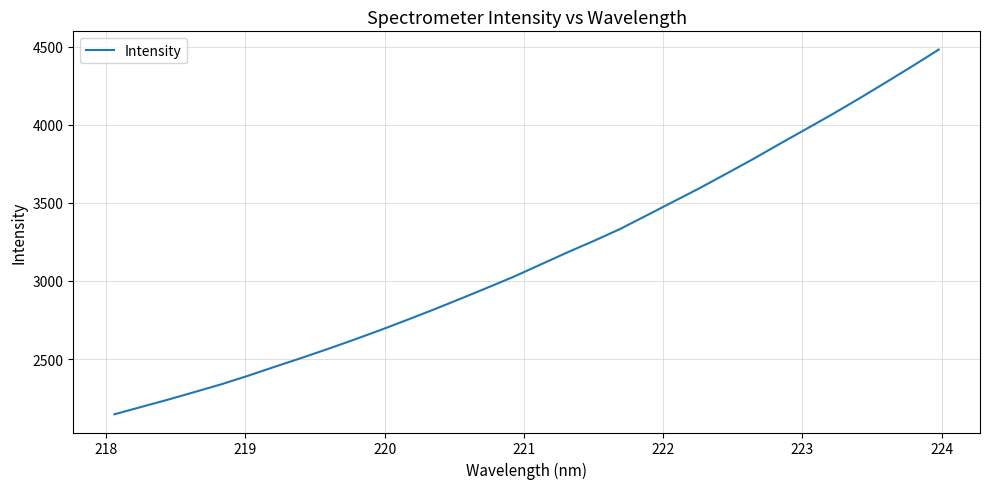

What is the sum of all values?

100927.0